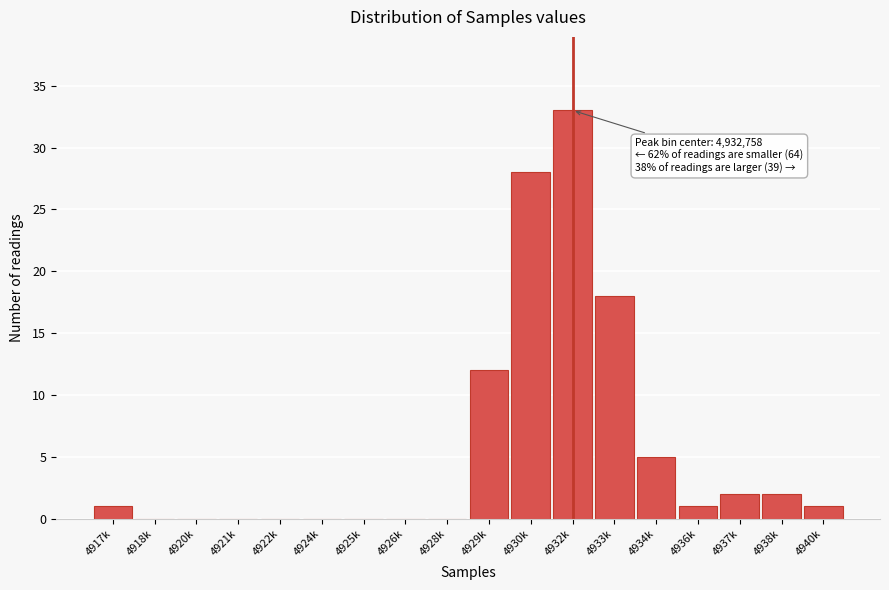

Reading left to right, transcribe all the data shown in this chart.

4917k=1	4918k=0	4920k=0	4921k=0	4922k=0	4924k=0	4925k=0	4926k=0	4928k=0	4929k=12	4930k=28	4932k=33	4933k=18	4934k=5	4936k=1	4937k=2	4938k=2	4940k=1